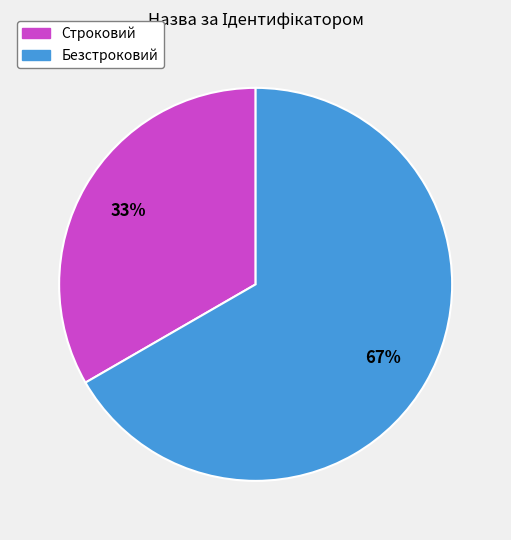

Is there any slice that represents more than half of the pie?

Yes